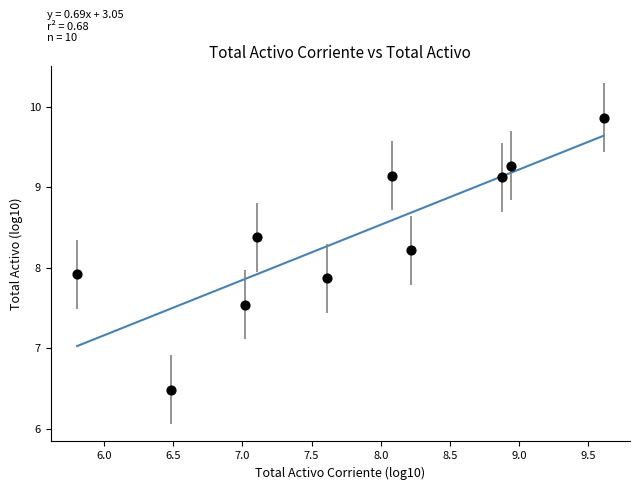

What is the range of X values (max minus min)?

3.8